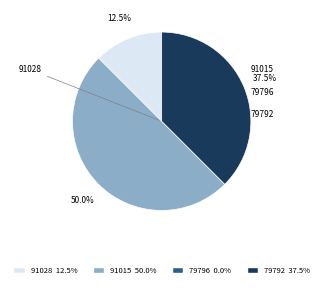

To the nearest percent, what portion does 79792 represent?

38%